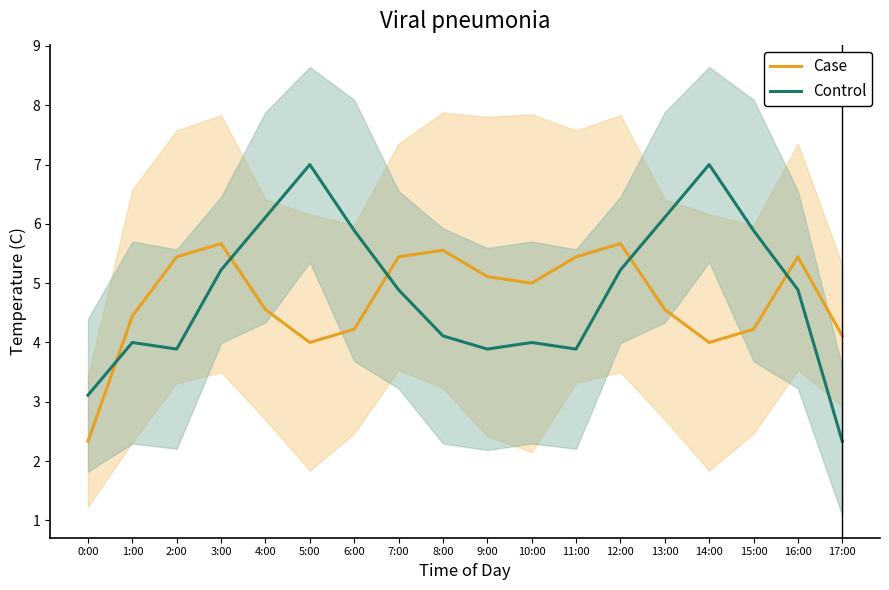

Is this an area chart (filled region under the line)?

No